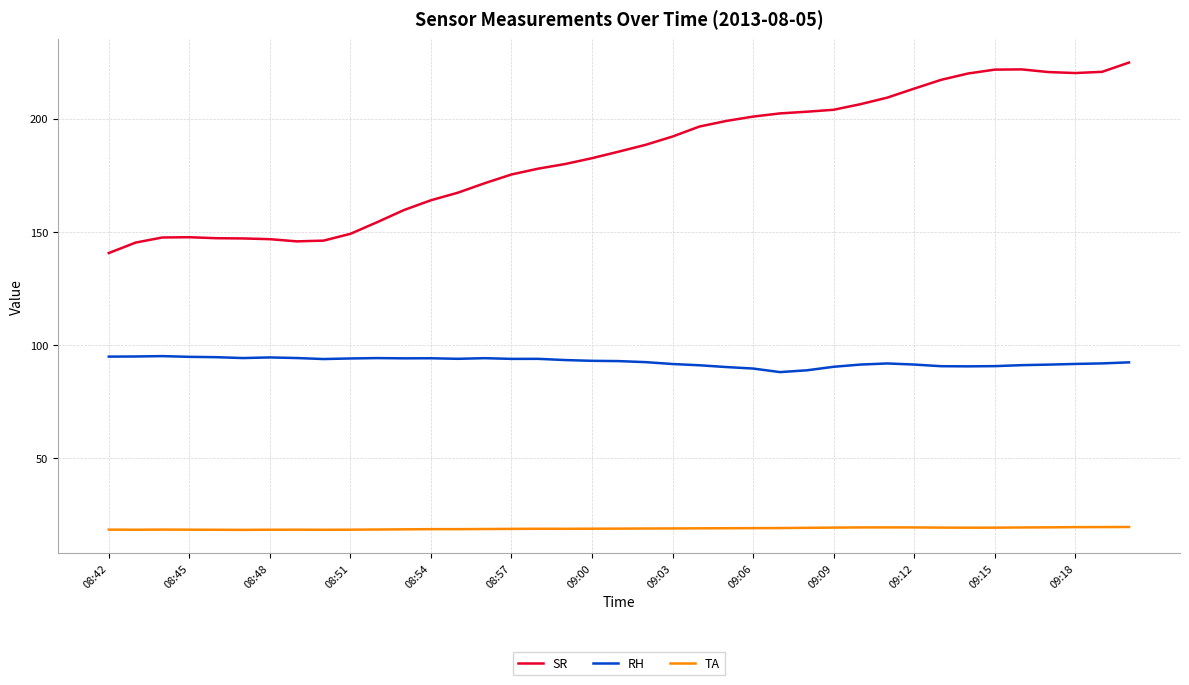

What is the difference between the maximum and minimum values in the SR series?

84.1